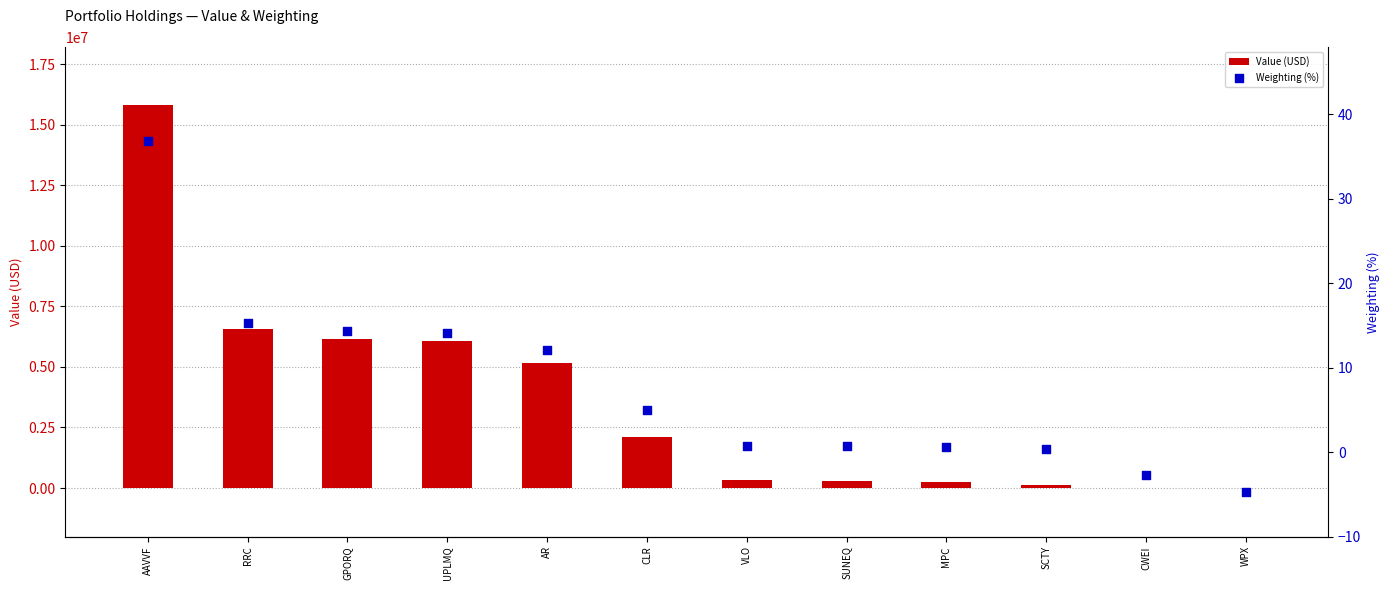

Which series contains the lowest Y value?

Weighting (%)